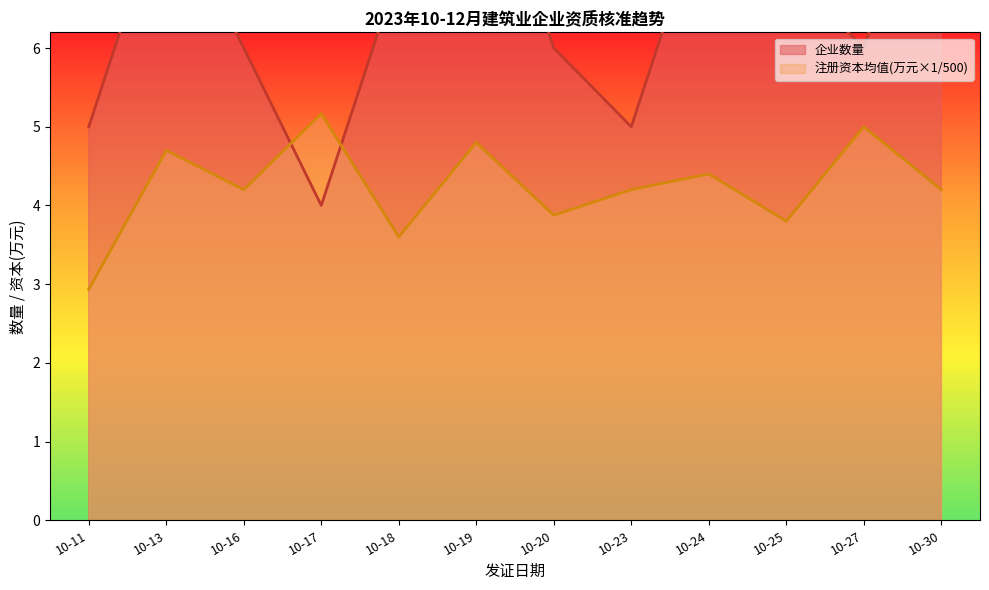

Which series has the widest spread of values?

企业数量